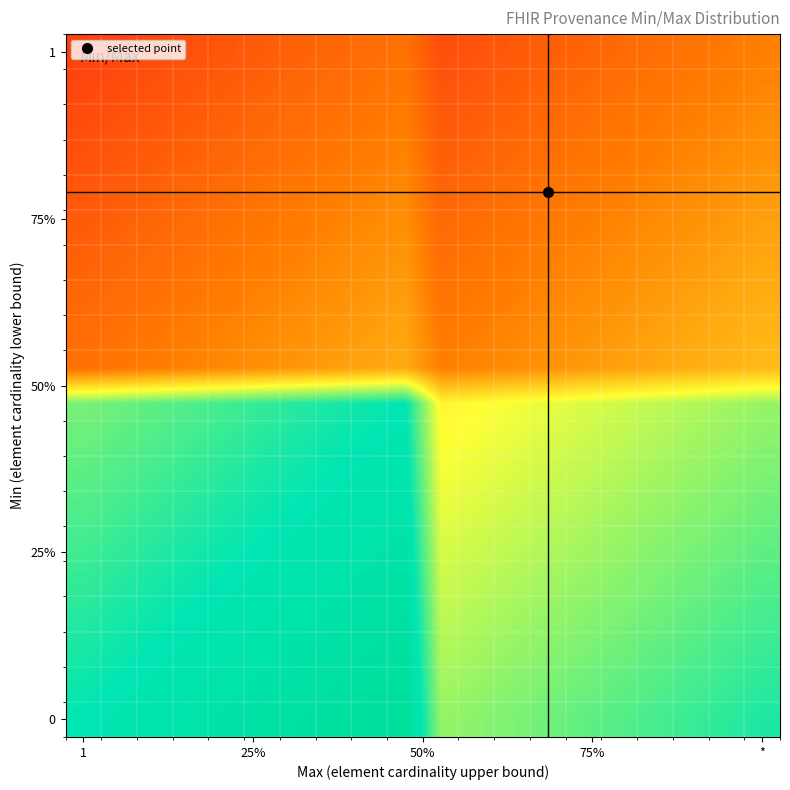

How many series are shown in this chart?

20